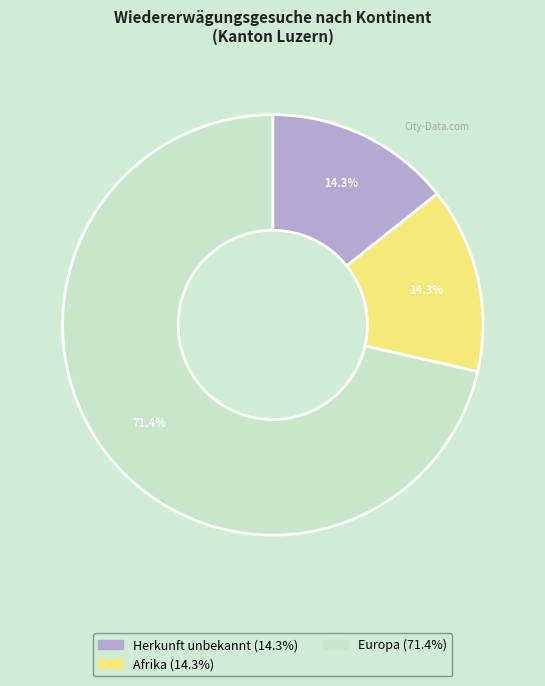

Is there any slice that represents more than half of the pie?

Yes